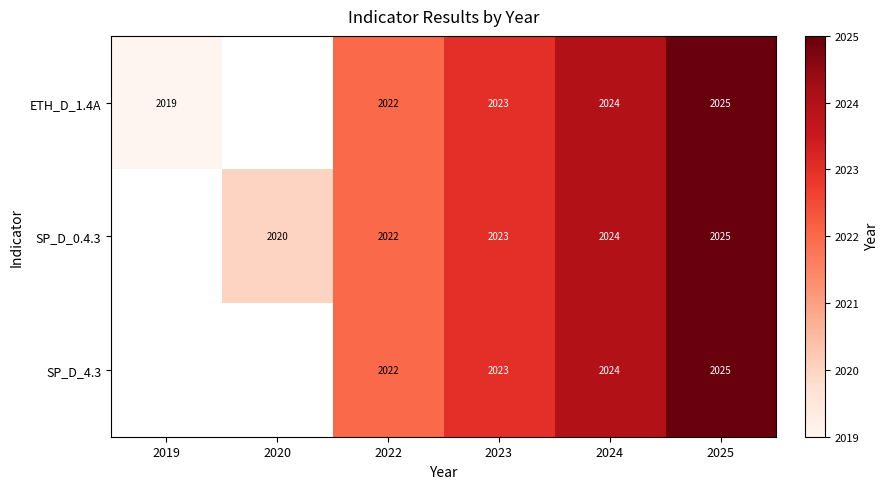

What is the sum of the SP_D_0.4.3 values at 2022 and 2020?

4042